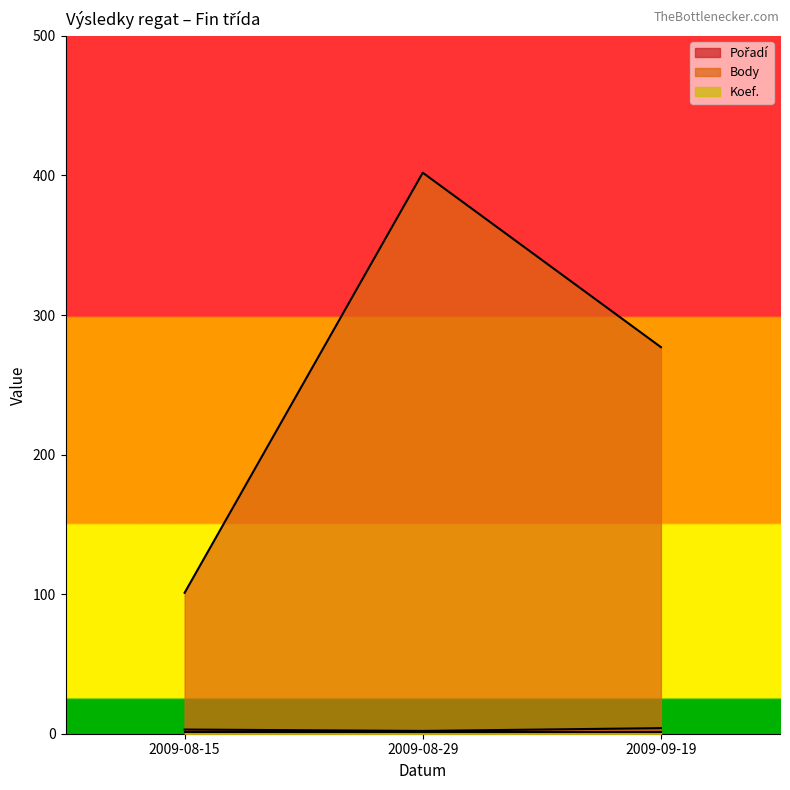

List the labels in order of Body value, largest first.

2009-08-29, 2009-09-19, 2009-08-15